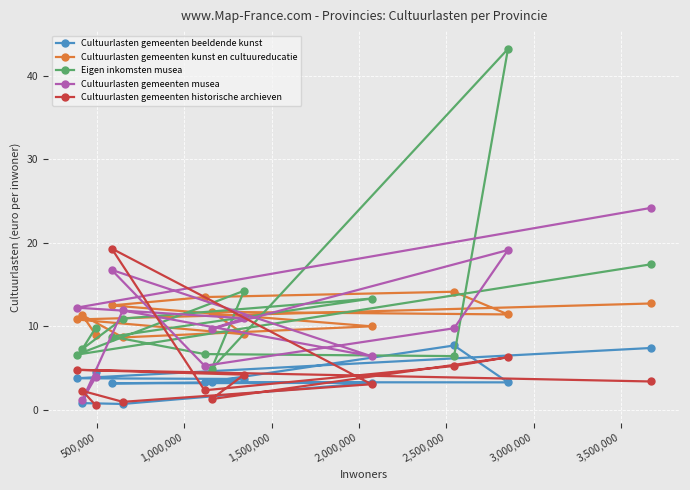

Rank the series by their maximum value, from lowest to highest.

Cultuurlasten gemeenten beeldende kunst, Cultuurlasten gemeenten kunst en cultuureducatie, Cultuurlasten gemeenten historische archieven, Cultuurlasten gemeenten musea, Eigen inkomsten musea